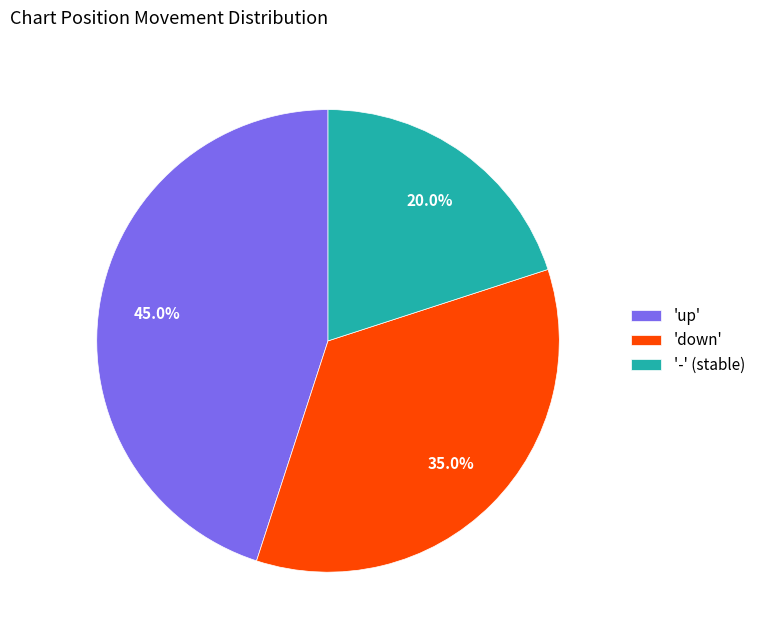

Count the number of slices in the pie.

3